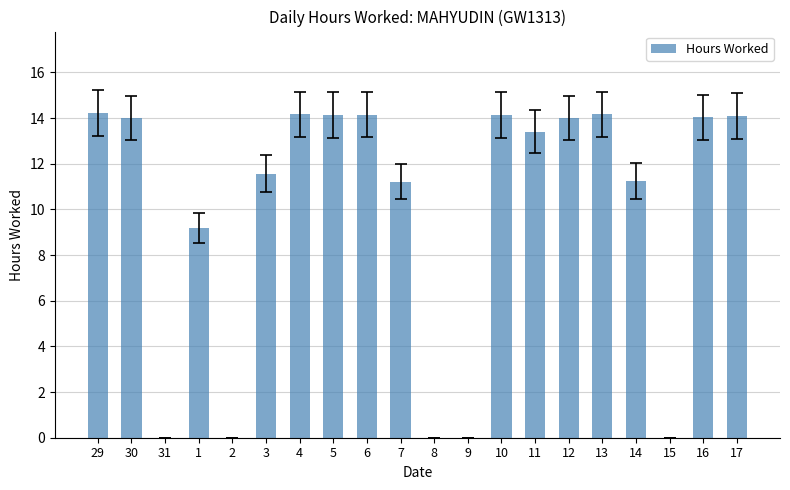

True or false: the data shows 0.0 at 31.

True